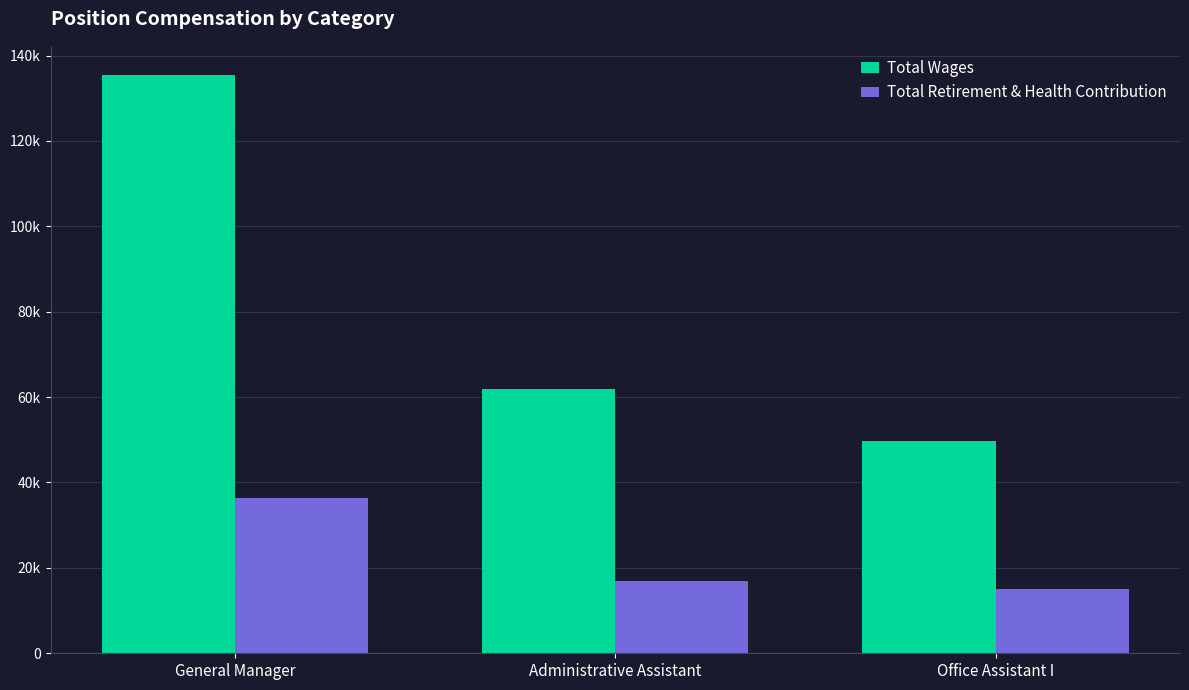

Between Office Assistant I and Administrative Assistant, which is larger?

Administrative Assistant